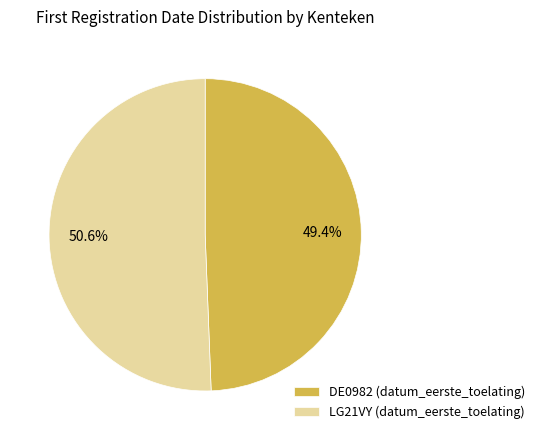

What percentage is the LG21VY slice, to the nearest percent?

51%